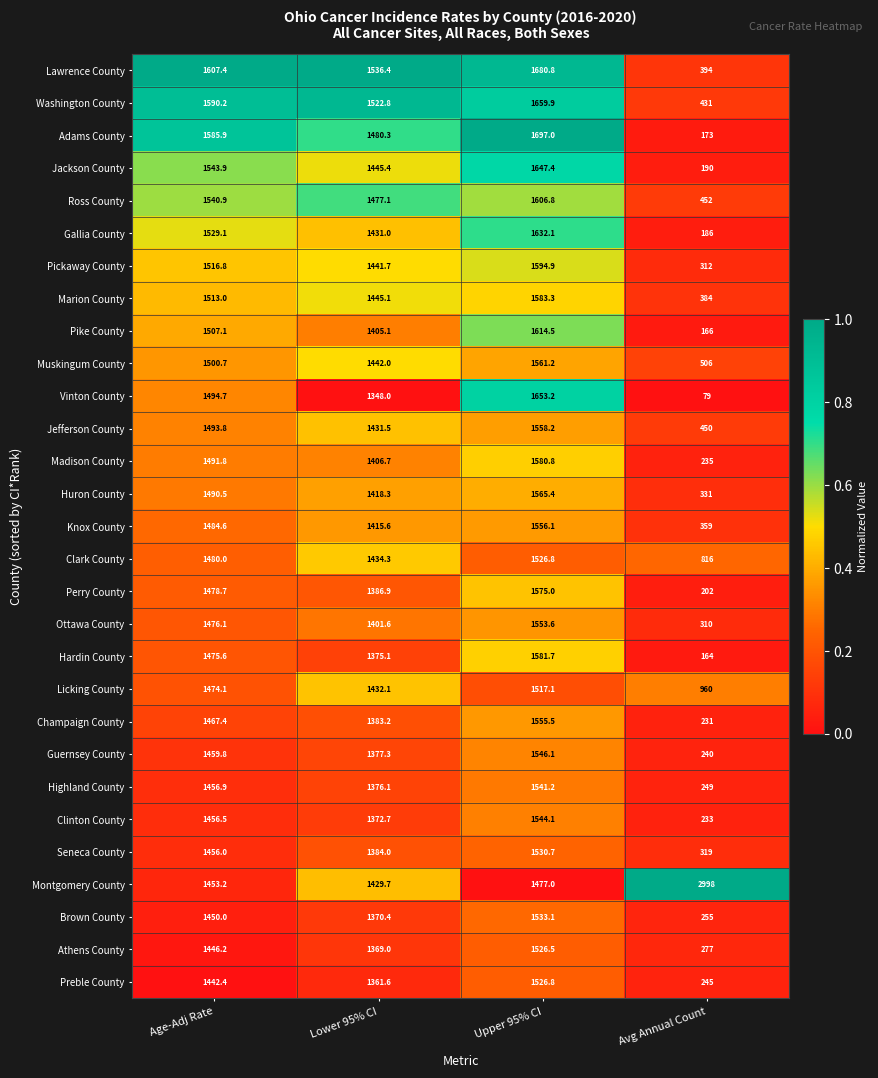

How many categories are shown in the chart?

4